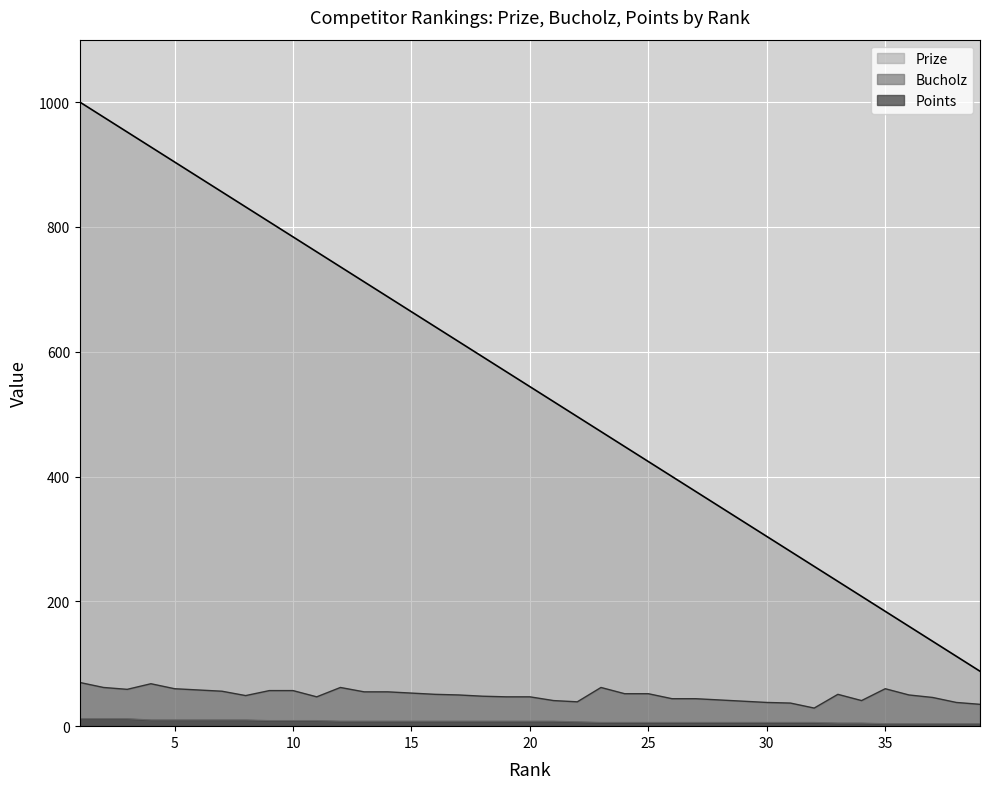

At which category is the sum across all series the highest?

1